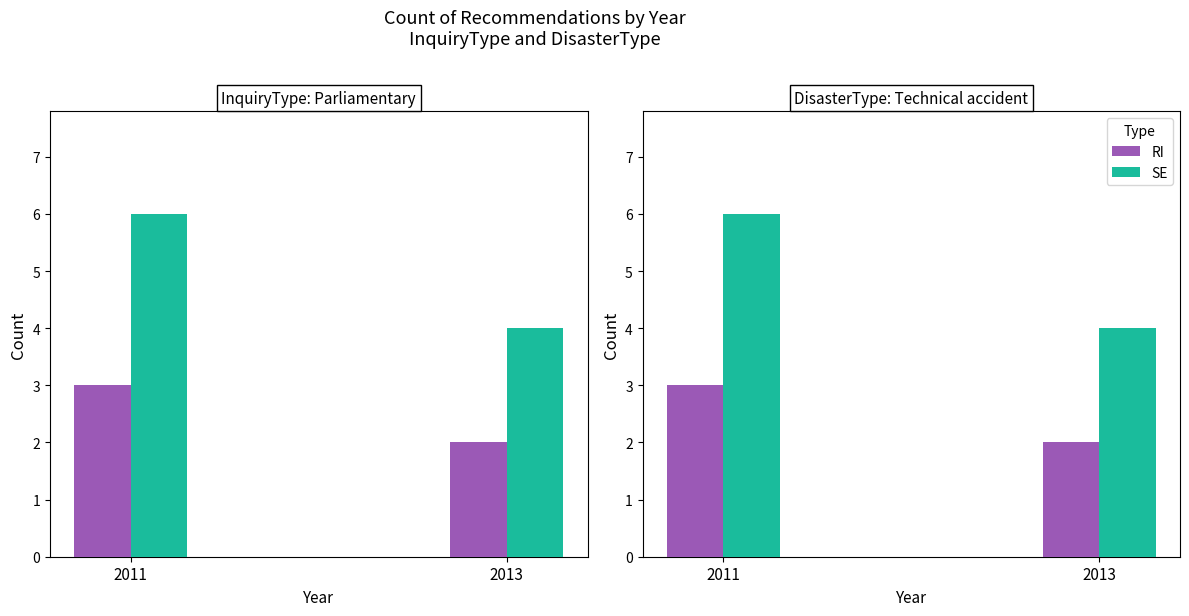

Read the RI value at 2011.

3